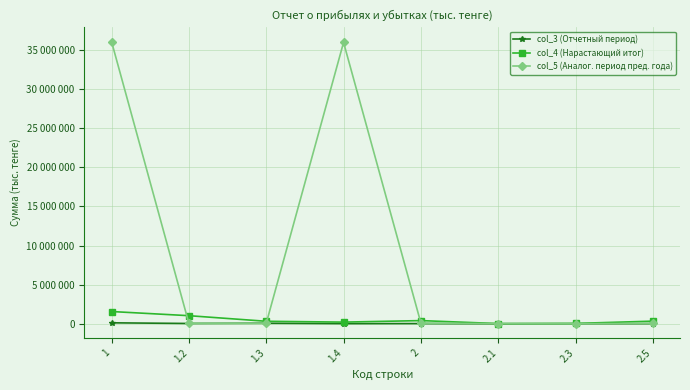

At which category is the sum across all series the highest?

1